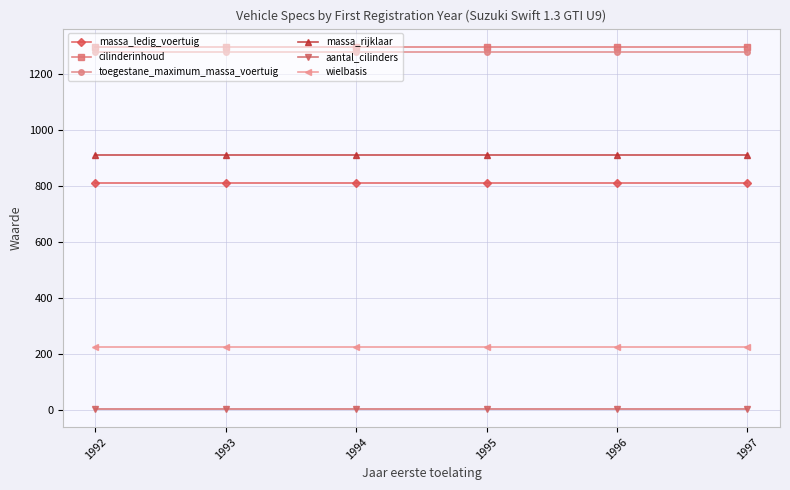

At how many categories does at least one series exceed 1066?

6